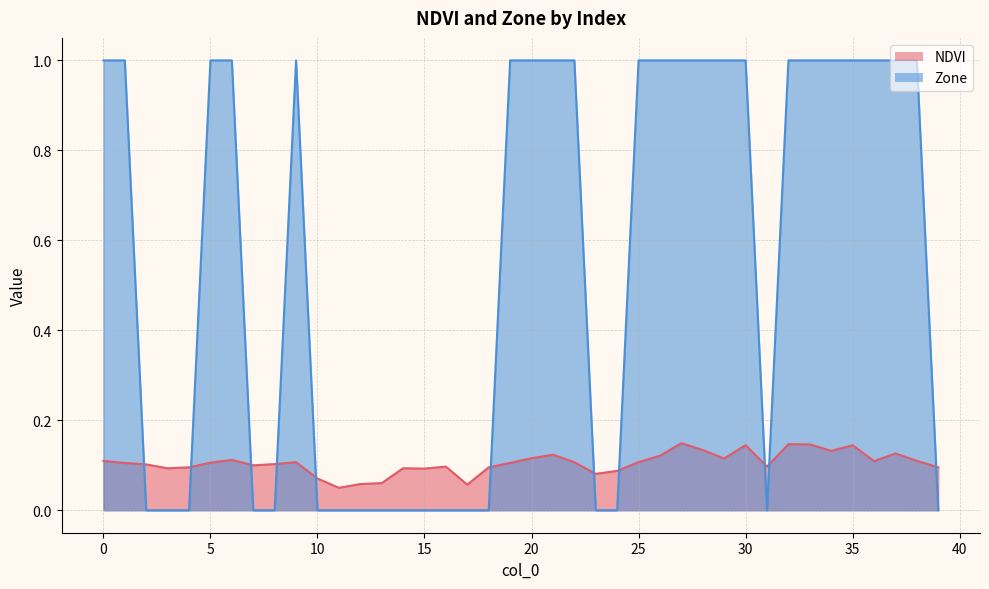

Count the number of categories in the chart.

40